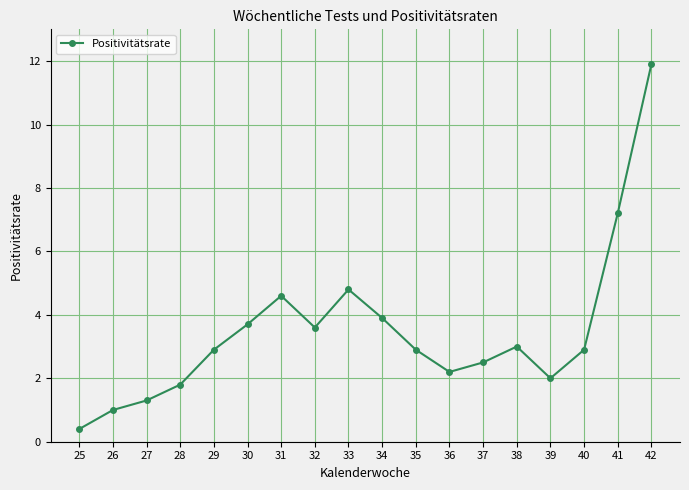

How many lines are shown in the chart?

1